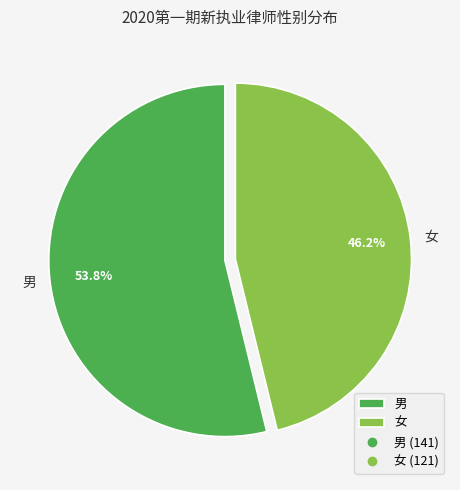

Which category has the smallest portion of the pie?

女